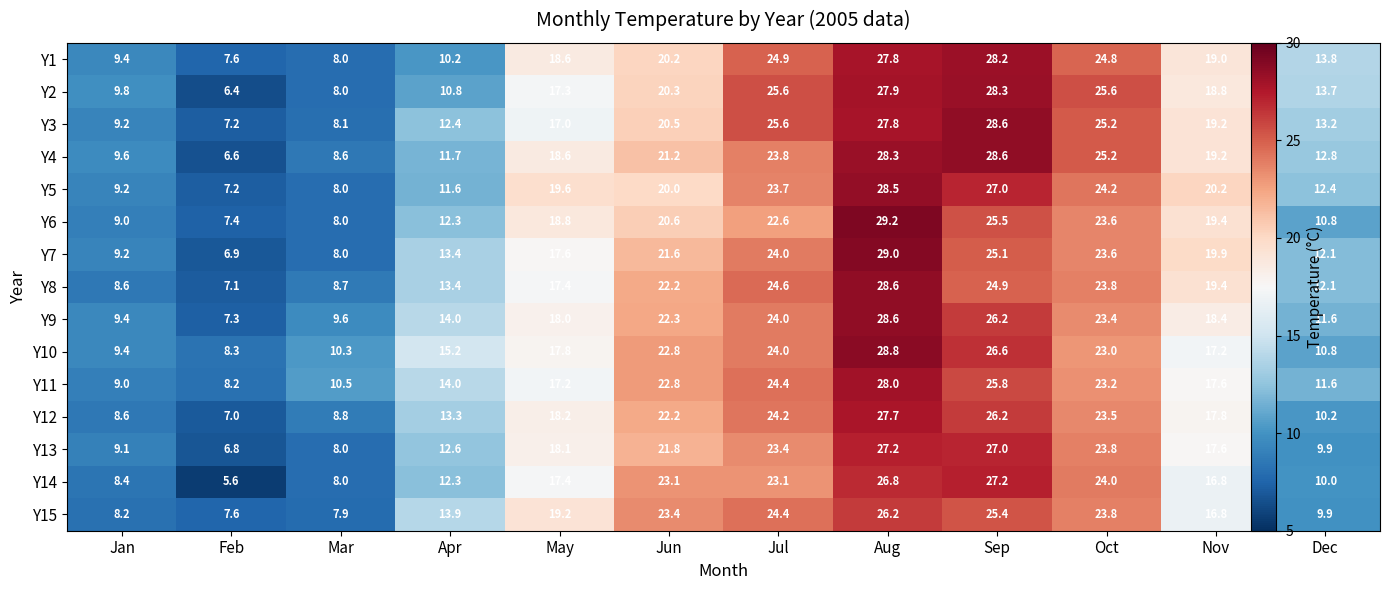

True or false: Y2 has a value of 18.8 at Nov.

True